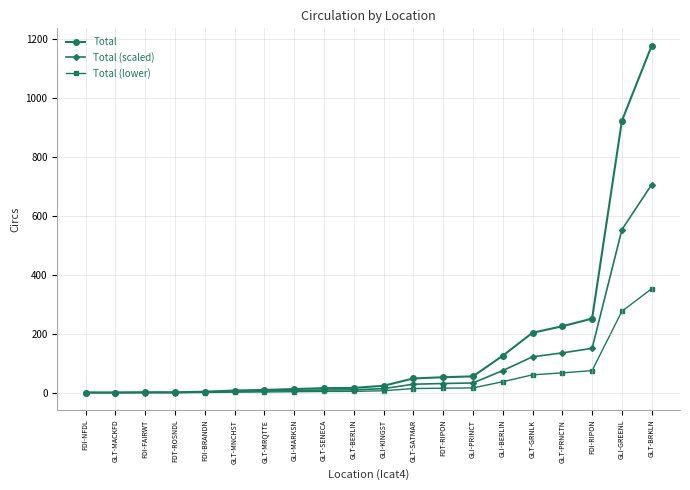

What is the highest value of the Total (lower) series?

353.4